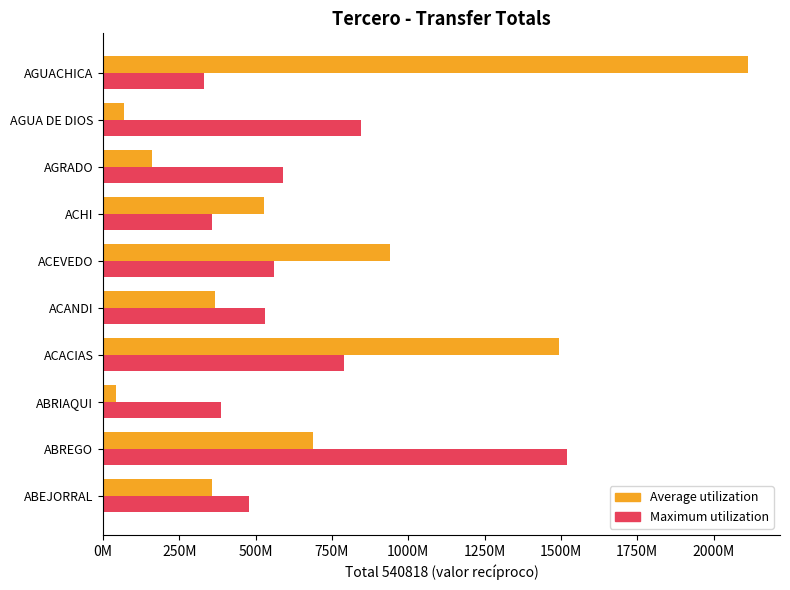

What are all the series names shown in the legend?

Average utilization, Maximum utilization